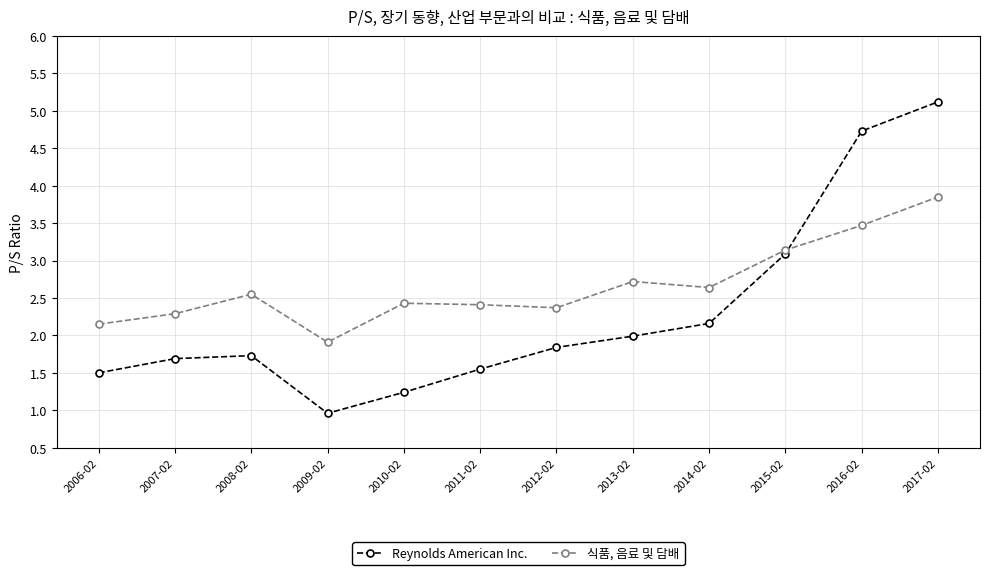

True or false: Reynolds American Inc. has a value of 3.4 at 2017-02.

False